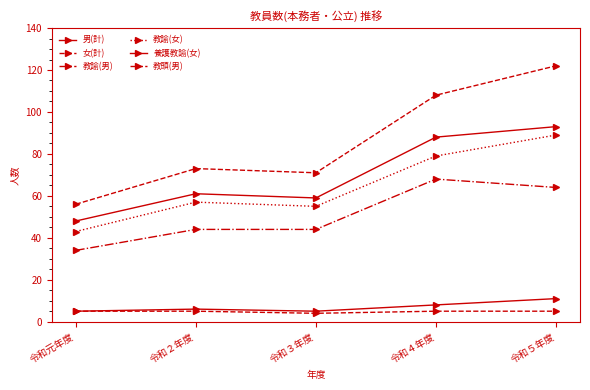

Reading right to left, extract all data points from this chart.

男(計): 令和５年度=93	令和４年度=88	令和３年度=59	令和２年度=61	令和元年度=48
女(計): 令和５年度=122	令和４年度=108	令和３年度=71	令和２年度=73	令和元年度=56
教諭(男): 令和５年度=64	令和４年度=68	令和３年度=44	令和２年度=44	令和元年度=34
教諭(女): 令和５年度=89	令和４年度=79	令和３年度=55	令和２年度=57	令和元年度=43
養護教諭(女): 令和５年度=11	令和４年度=8	令和３年度=5	令和２年度=6	令和元年度=5
教頭(男): 令和５年度=5	令和４年度=5	令和３年度=4	令和２年度=5	令和元年度=5